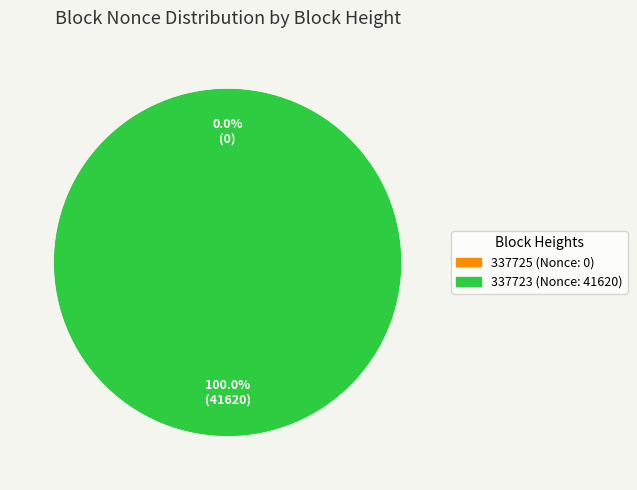

Which slice represents more than half of the pie?

337723 (Nonce: 41620)